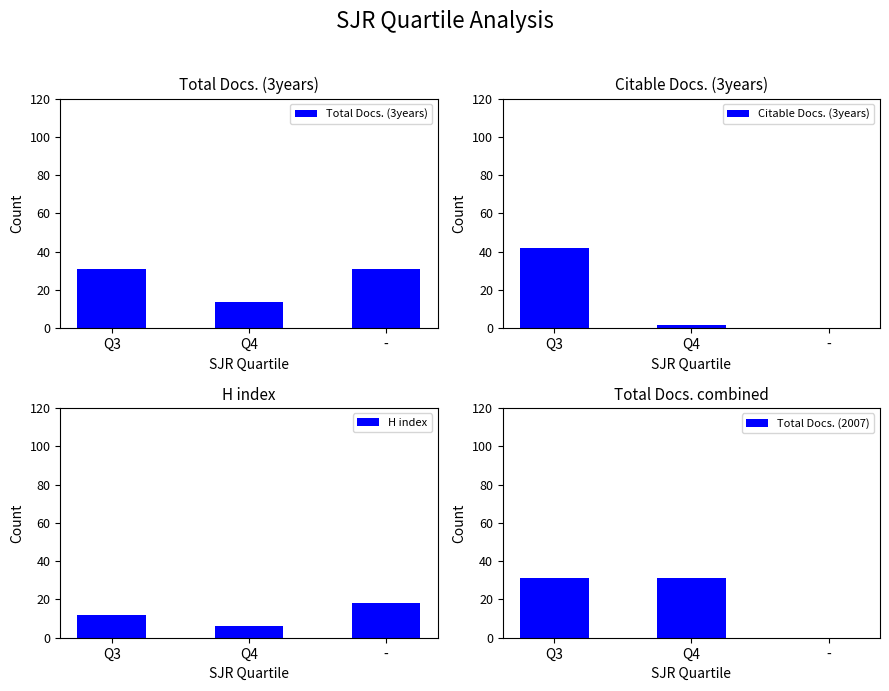

How many data points in H index are less than 12?

1